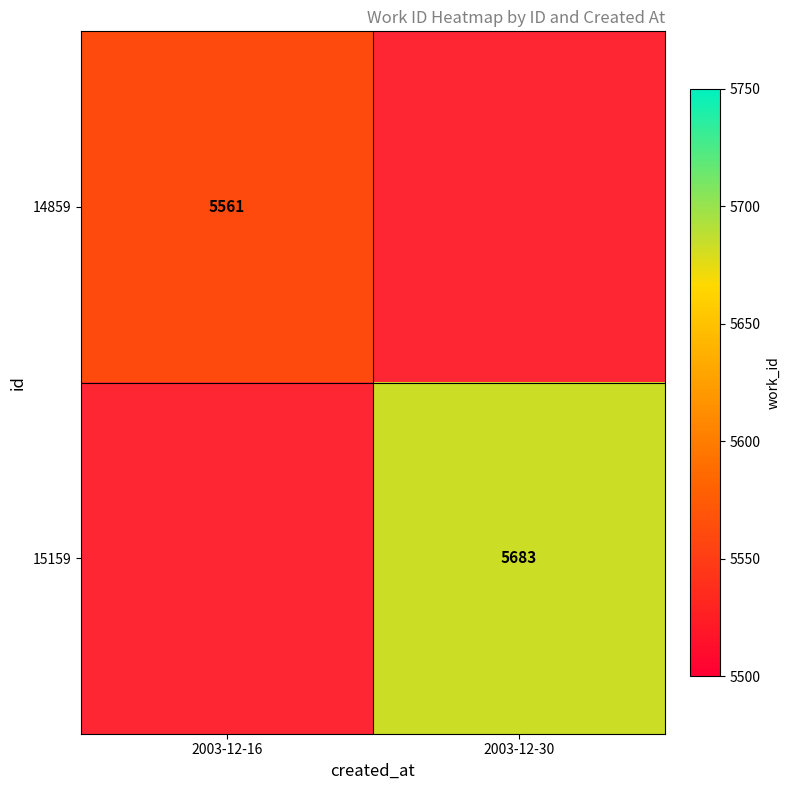

Between 2003-12-30 and 2003-12-16, which is larger?

2003-12-16